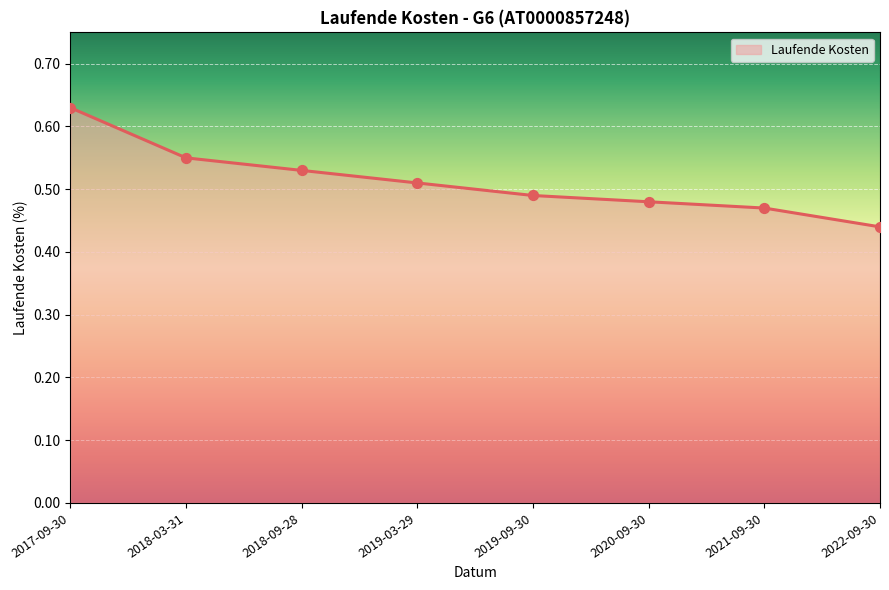

Which has a higher value, 2019-03-29 or 2018-09-28?

2018-09-28